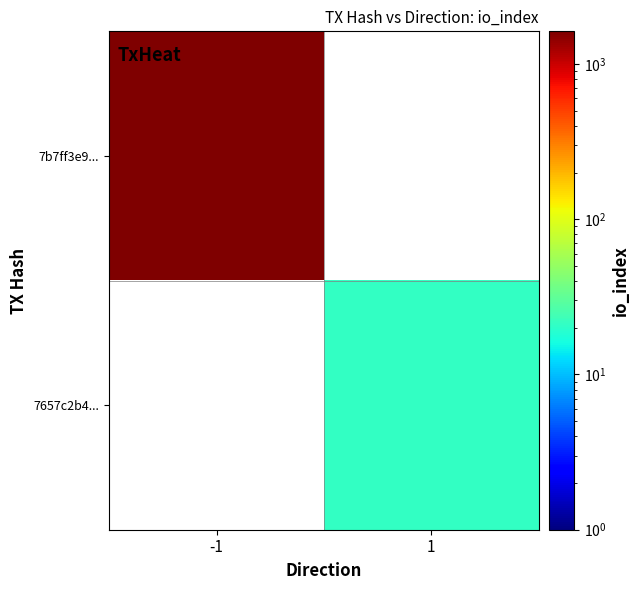

Is the value of 7b7ff3e9... at -1 greater than the value of 7657c2b4... at 1?

Yes